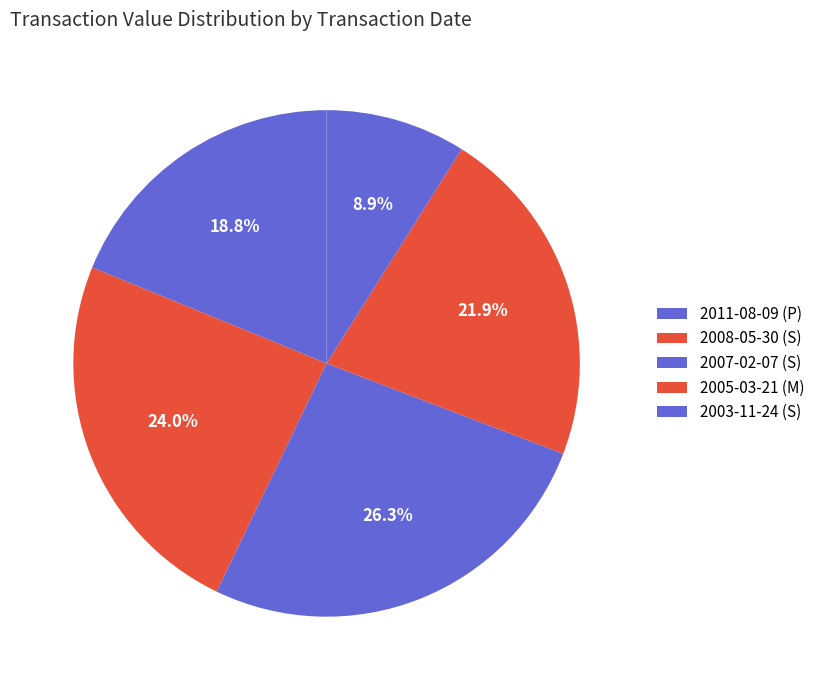

How many segments does this pie chart have?

5